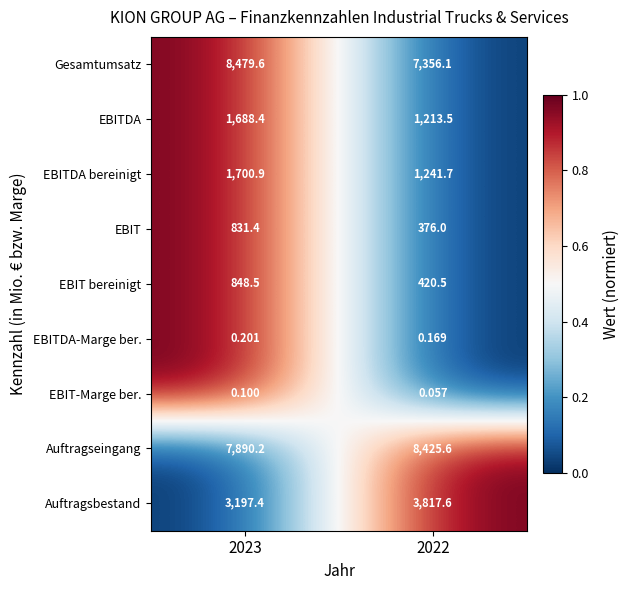

Between 2023 and 2022, which series saw the biggest shift?

Gesamtumsatz